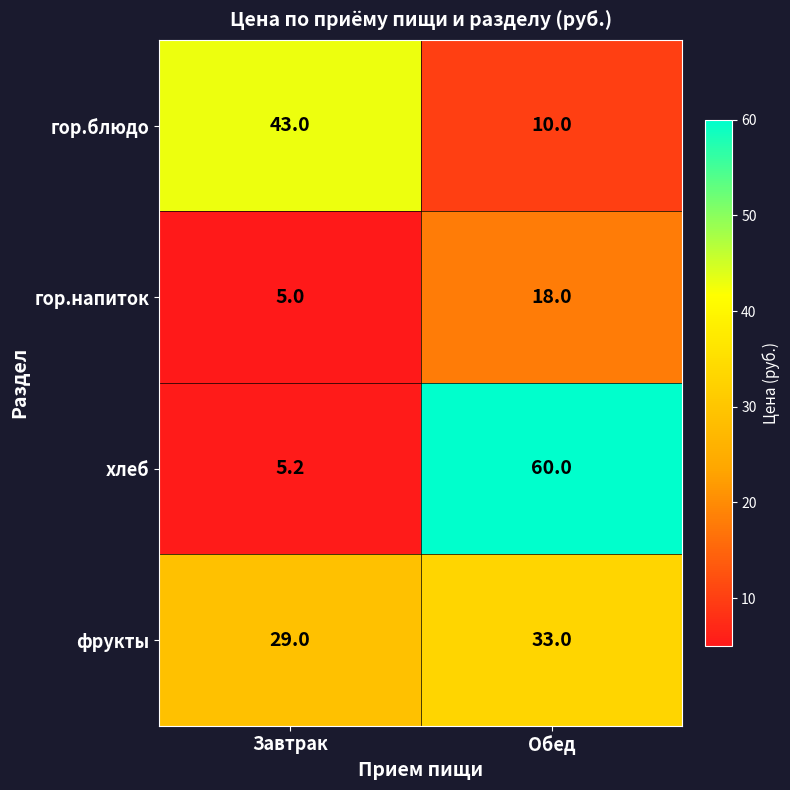

What is the approximate value of гор.блюдо at Завтрак?

43.0